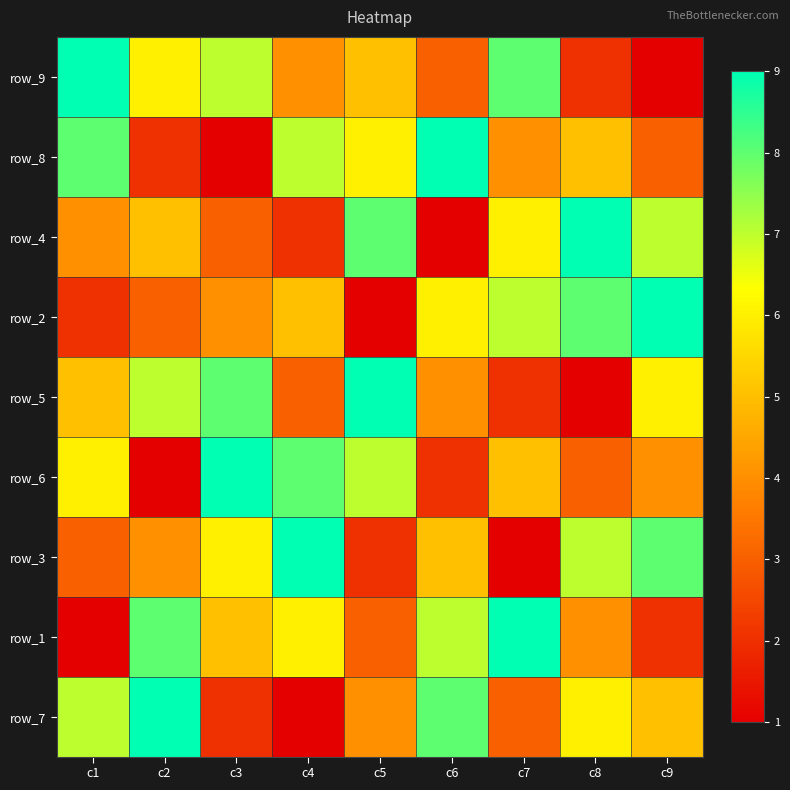

Which label corresponds to the largest value in the chart?

c1